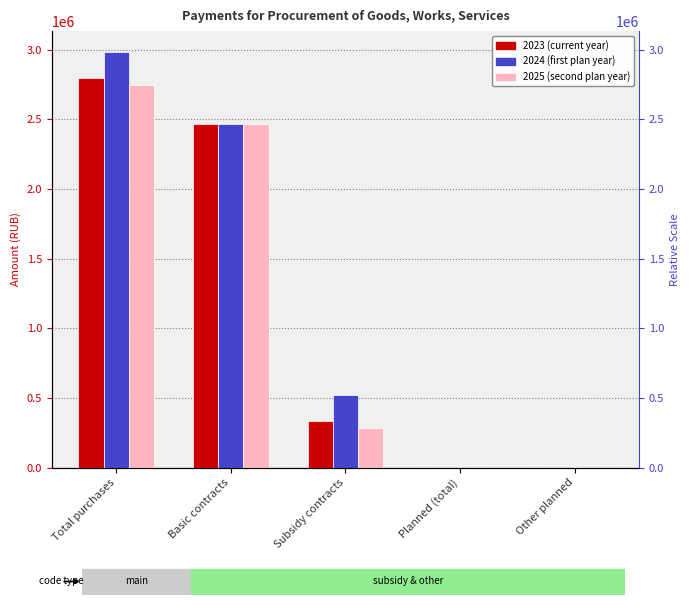

Which has a higher value, Basic contracts or Total purchases?

Total purchases